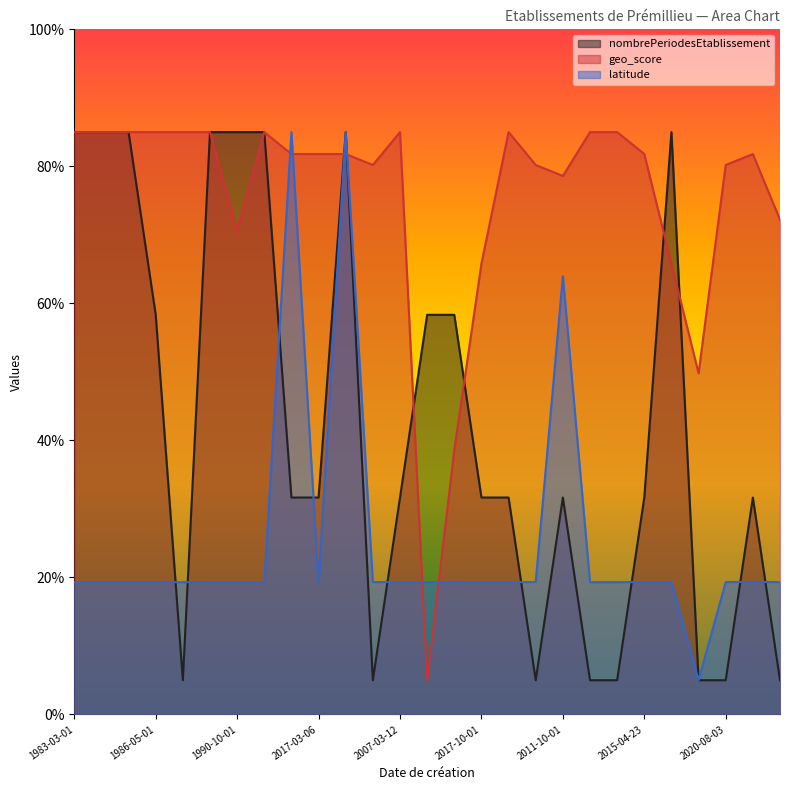

Where does the latitude series first go above 19?

1983-03-01